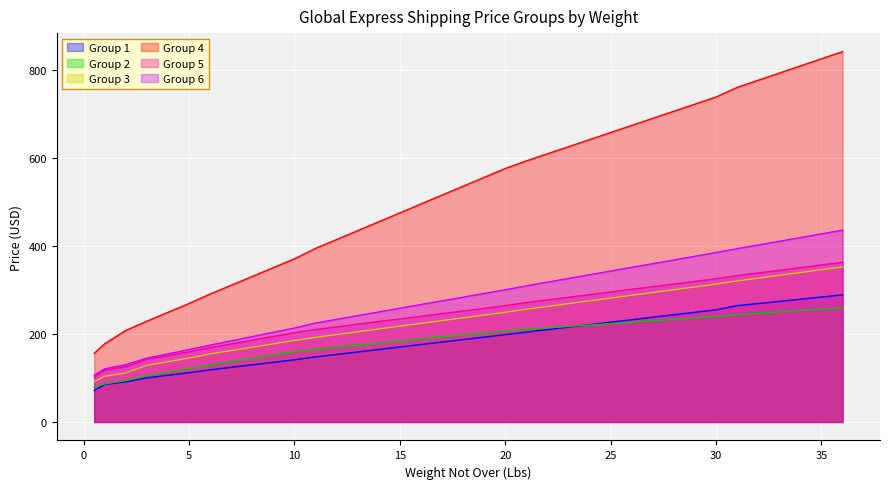

What is the difference between the Group 5 values at 19 and 7?

80.8